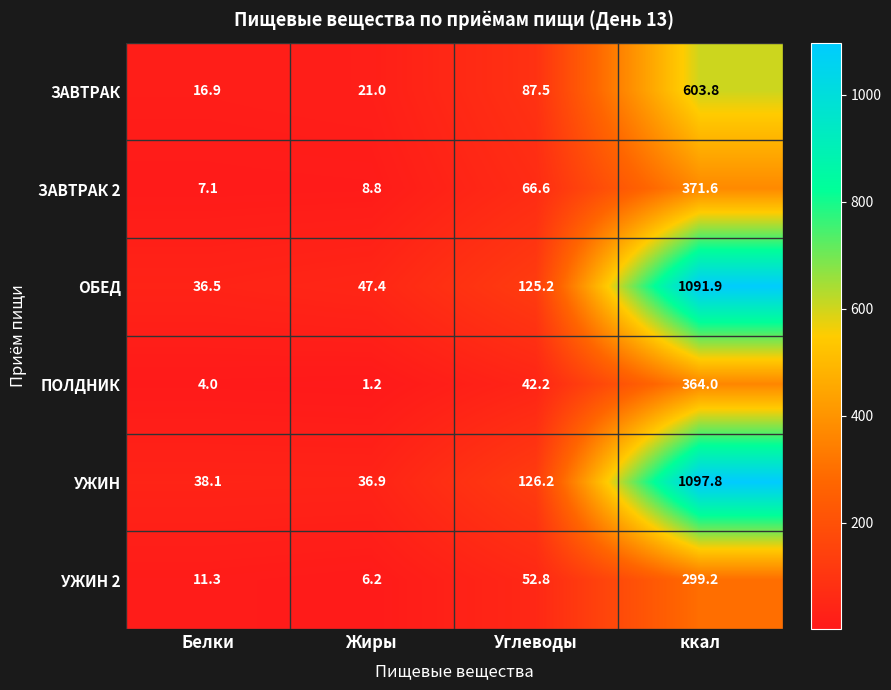

At Белки, list the series in order from smallest to largest.

ПОЛДНИК, ЗАВТРАК 2, УЖИН 2, ЗАВТРАК, ОБЕД, УЖИН